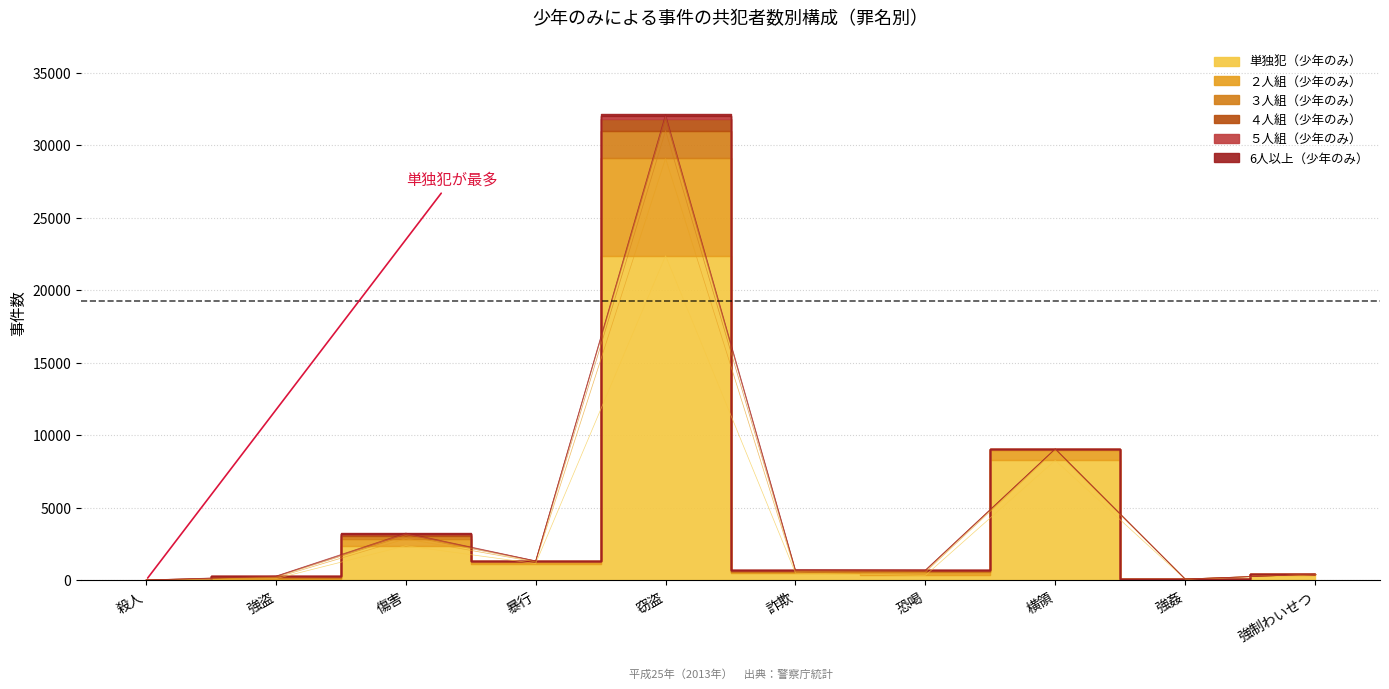

What is the sum of all ３人組（少年のみ） values?

2456